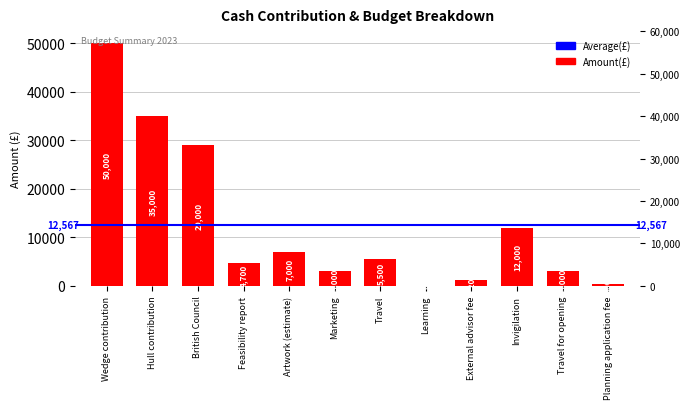

At which label does the data first exceed 5500?

Wedge contribution